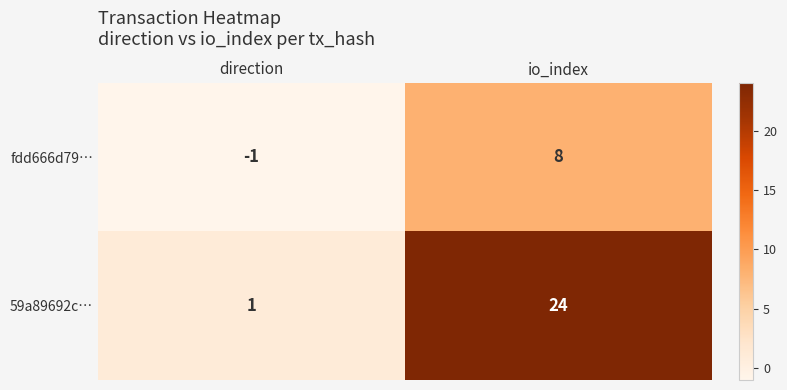

What is the sum of the 59a89692c… values at io_index and direction?

25